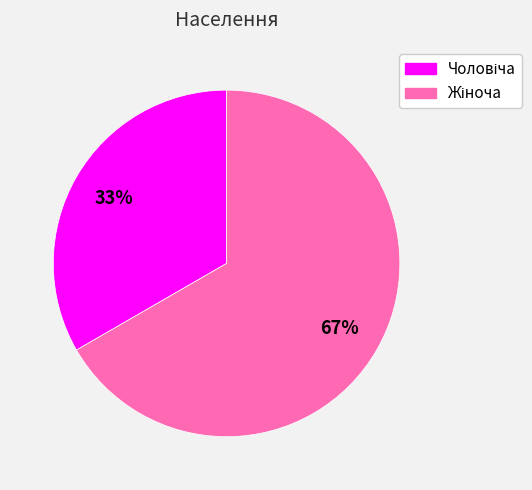

Does any single category account for the majority?

Yes